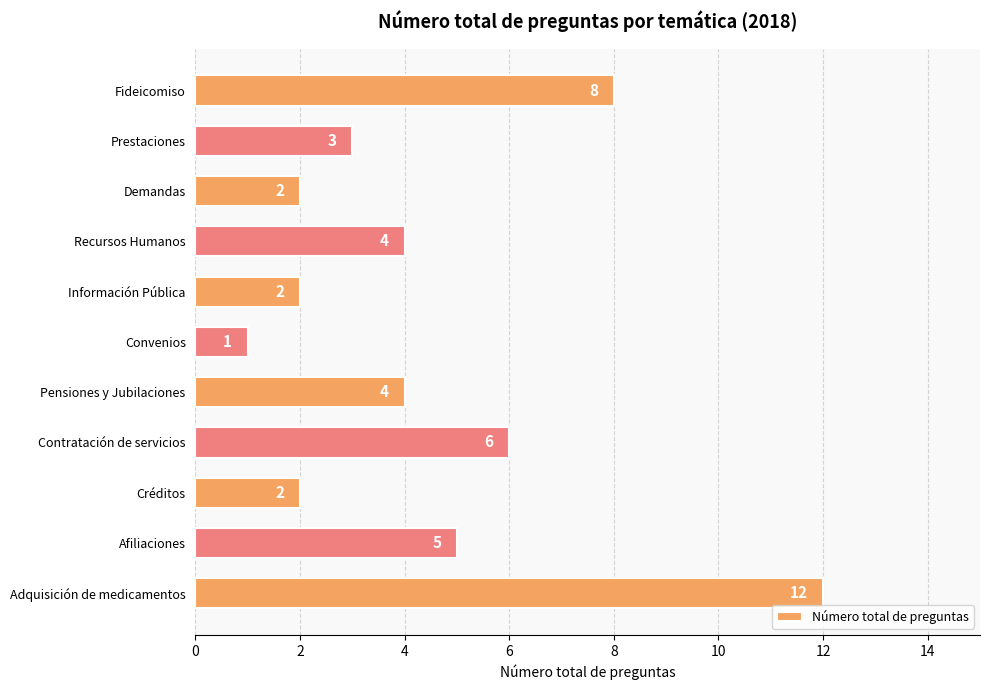

Read the value at Pensiones y Jubilaciones, to the nearest 5.

5